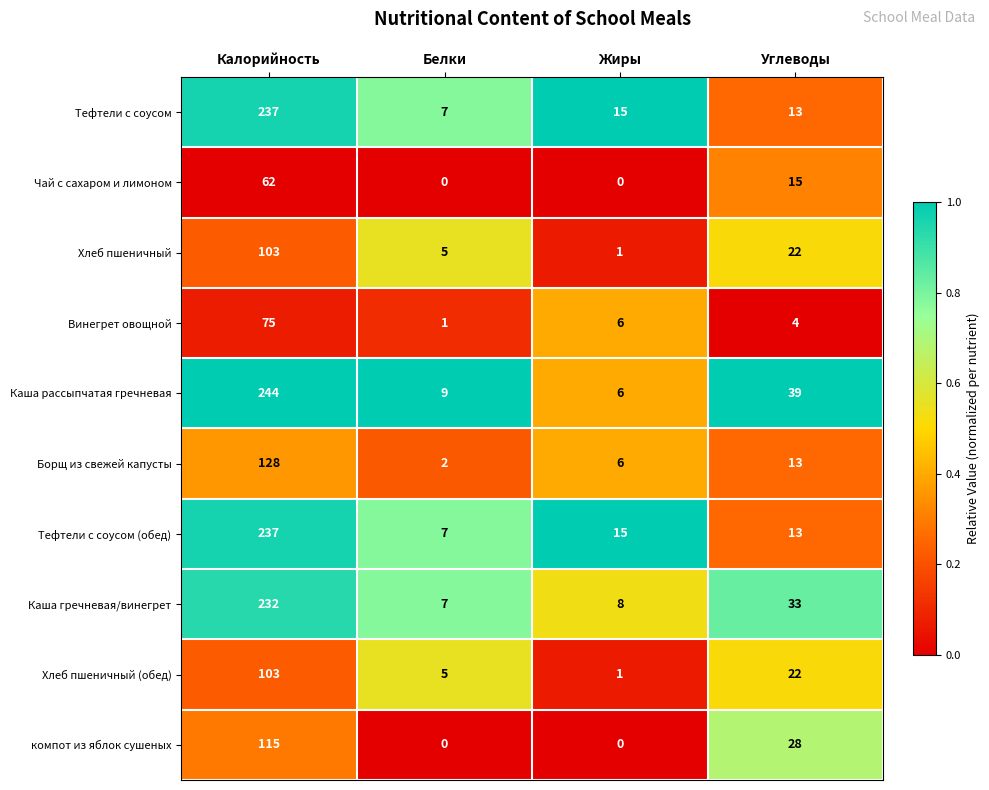

Is it true that Тефтели с соусом (обед) equals 7 at Белки?

True